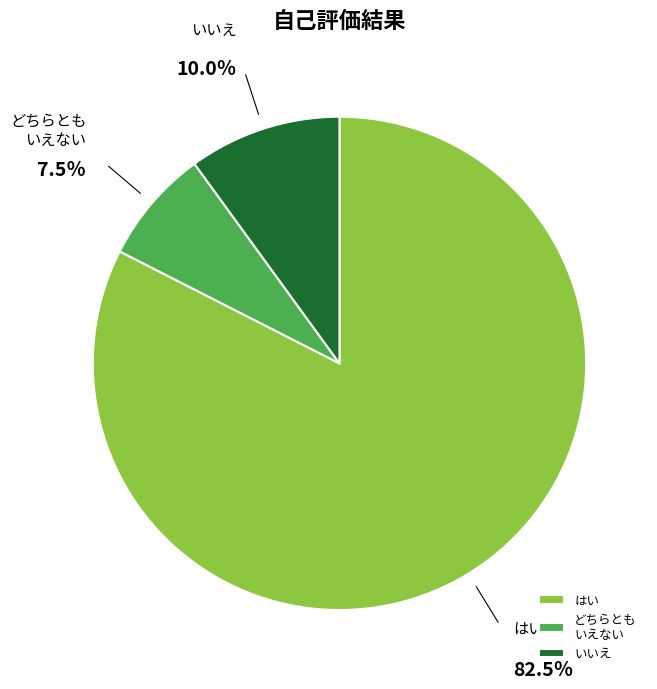

Which category has the biggest portion of the pie?

はい